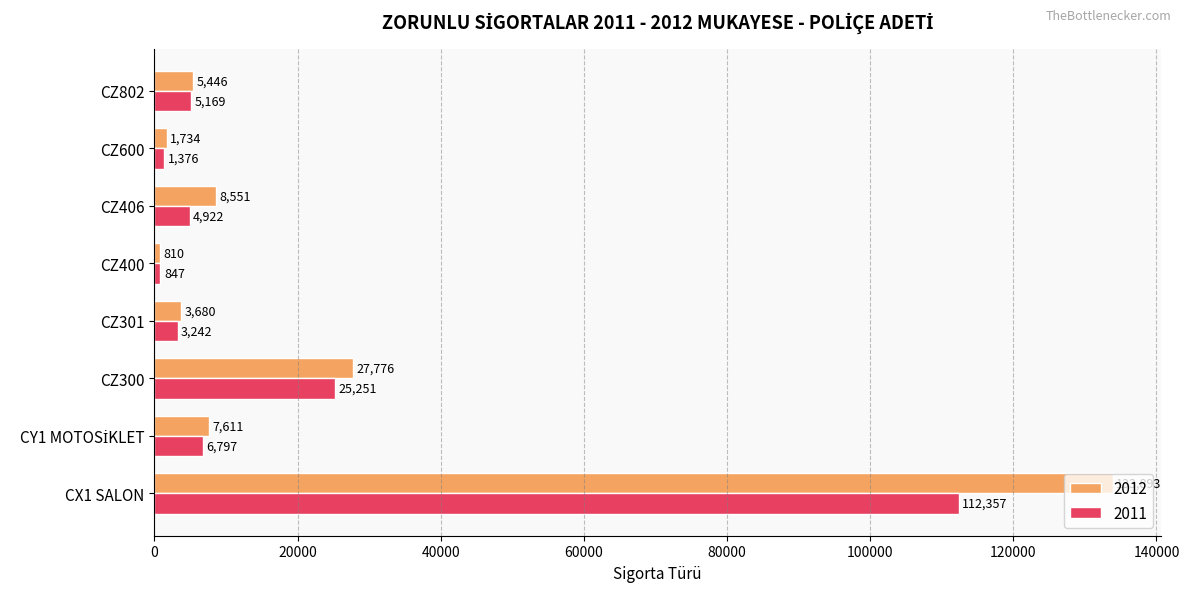

The value of 2011 at CZ802 is 5169. True or false?

True